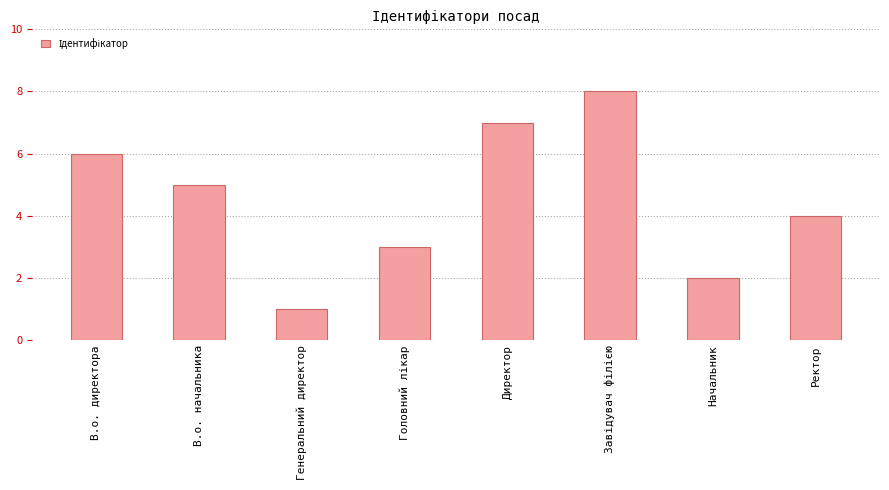

What is the sum of all values?

36